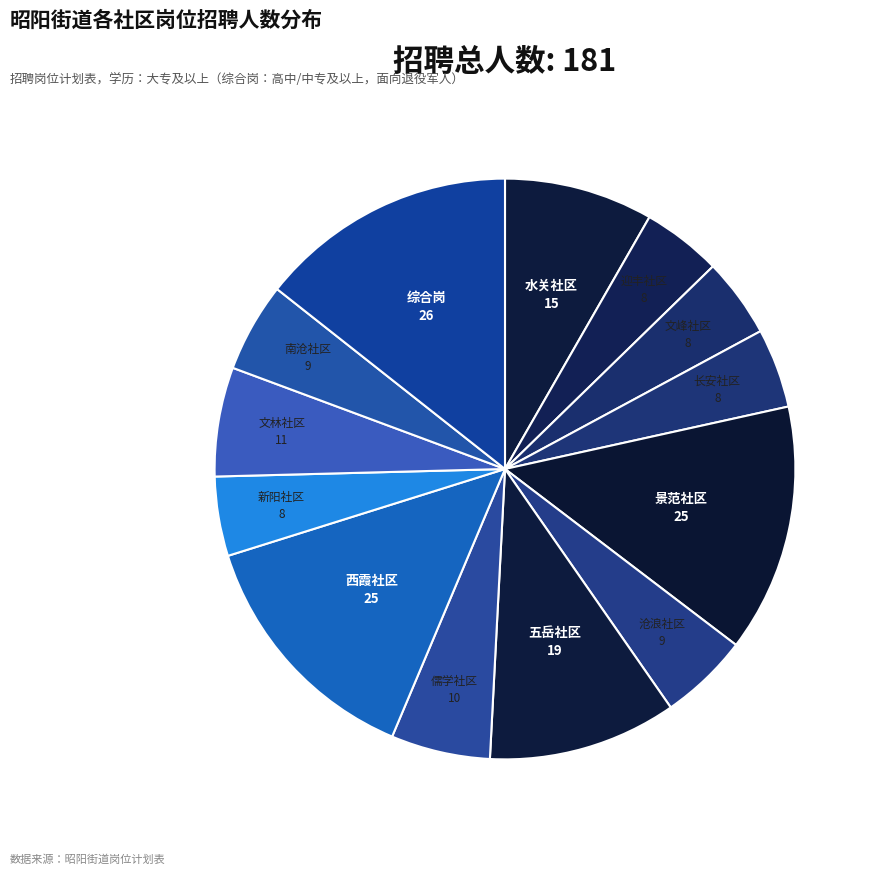

Between 水关社区 and 文峰社区, which is larger?

水关社区